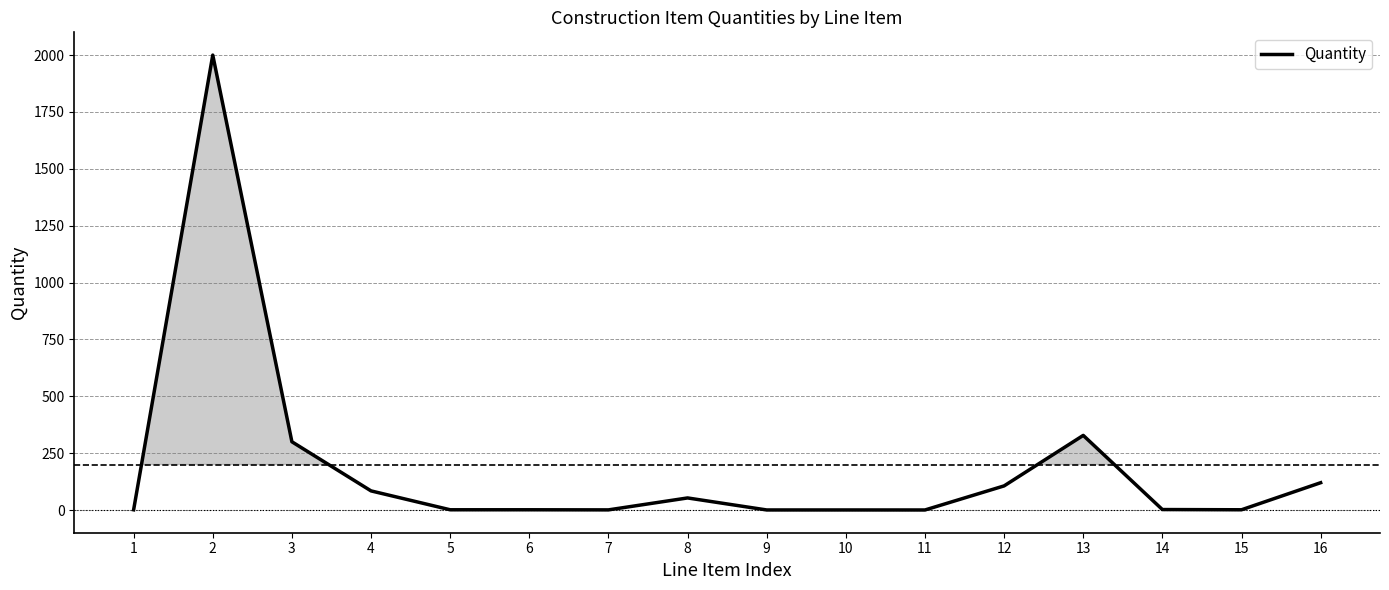

At which label is the value closest to 1000?

13